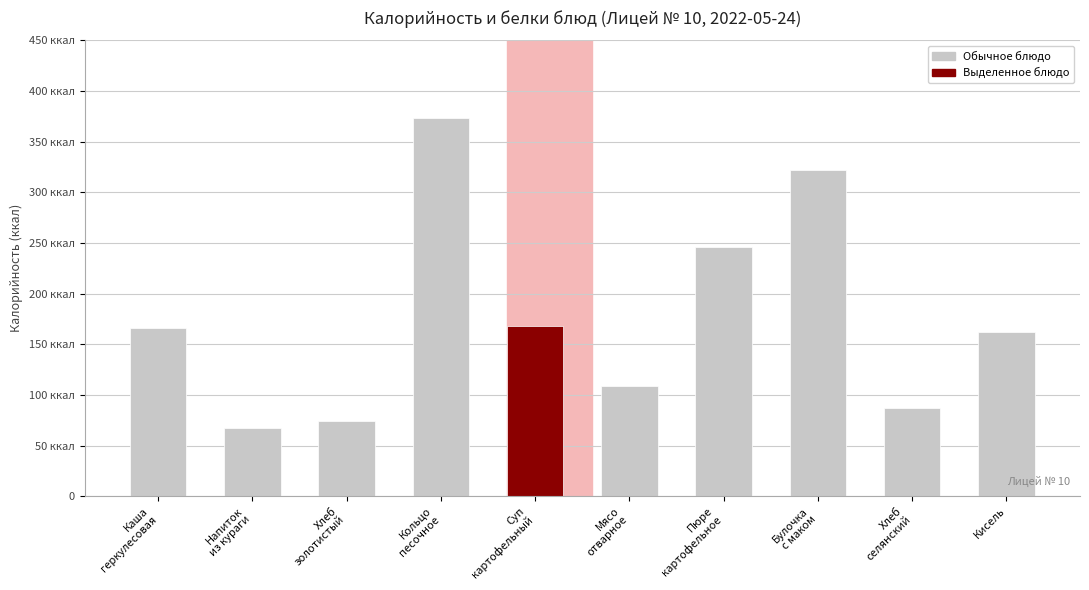

Is it true that the value at Хлеб
золотистый is 34.1?

False